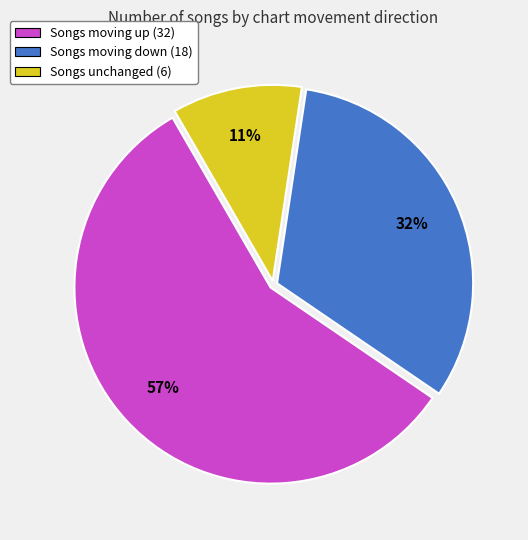

Is there a majority slice in this chart?

Yes